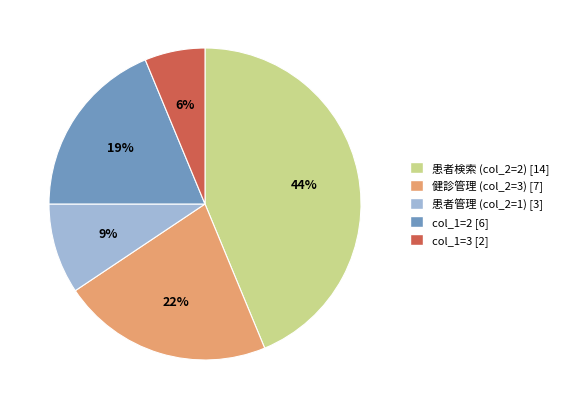

How many slices are in this pie chart?

5